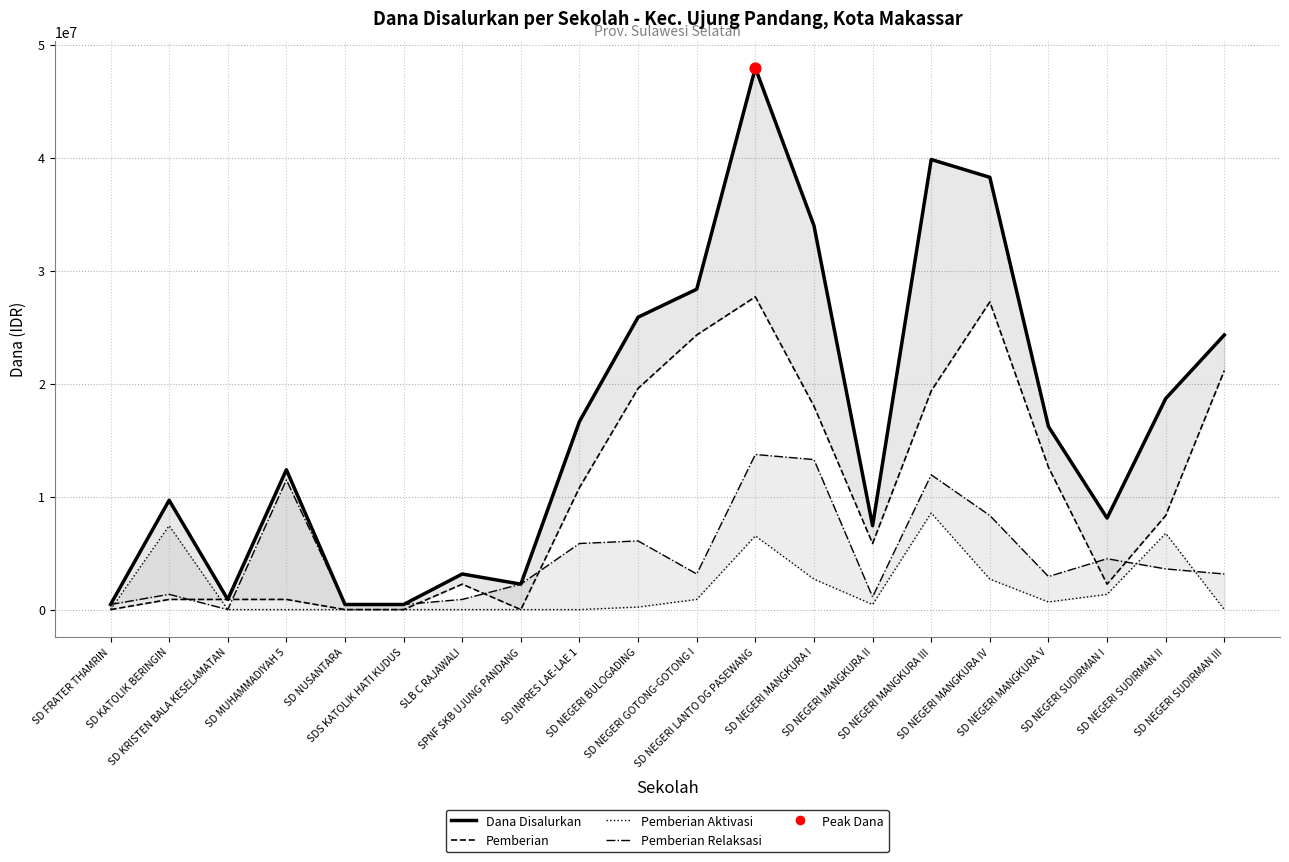

Is the value of Pemberian Relaksasi at SD FRATER THAMRIN greater than the value of Pemberian Aktivasi at SD KATOLIK BERINGIN?

No